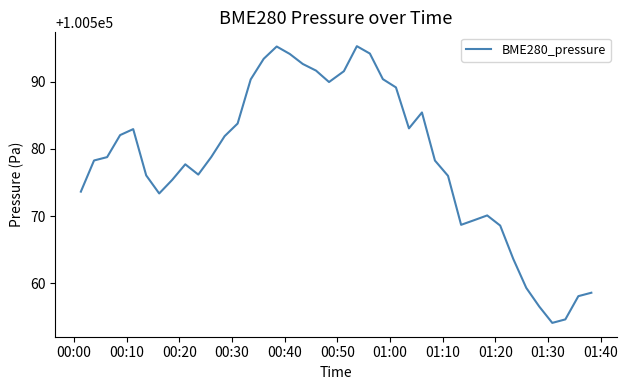

What is the maximum value shown in the chart?

100595.3